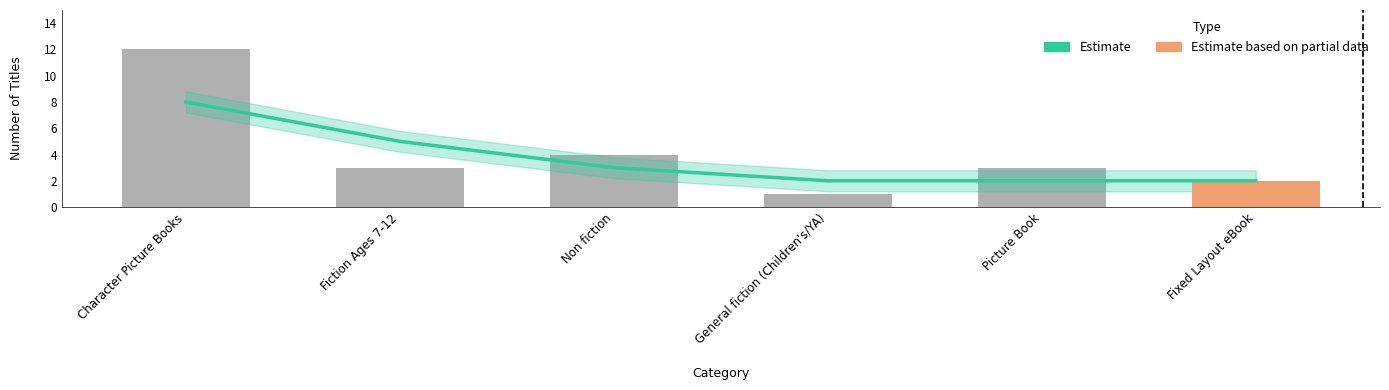

Rank the series by their maximum value, from lowest to highest.

Estimate, Count